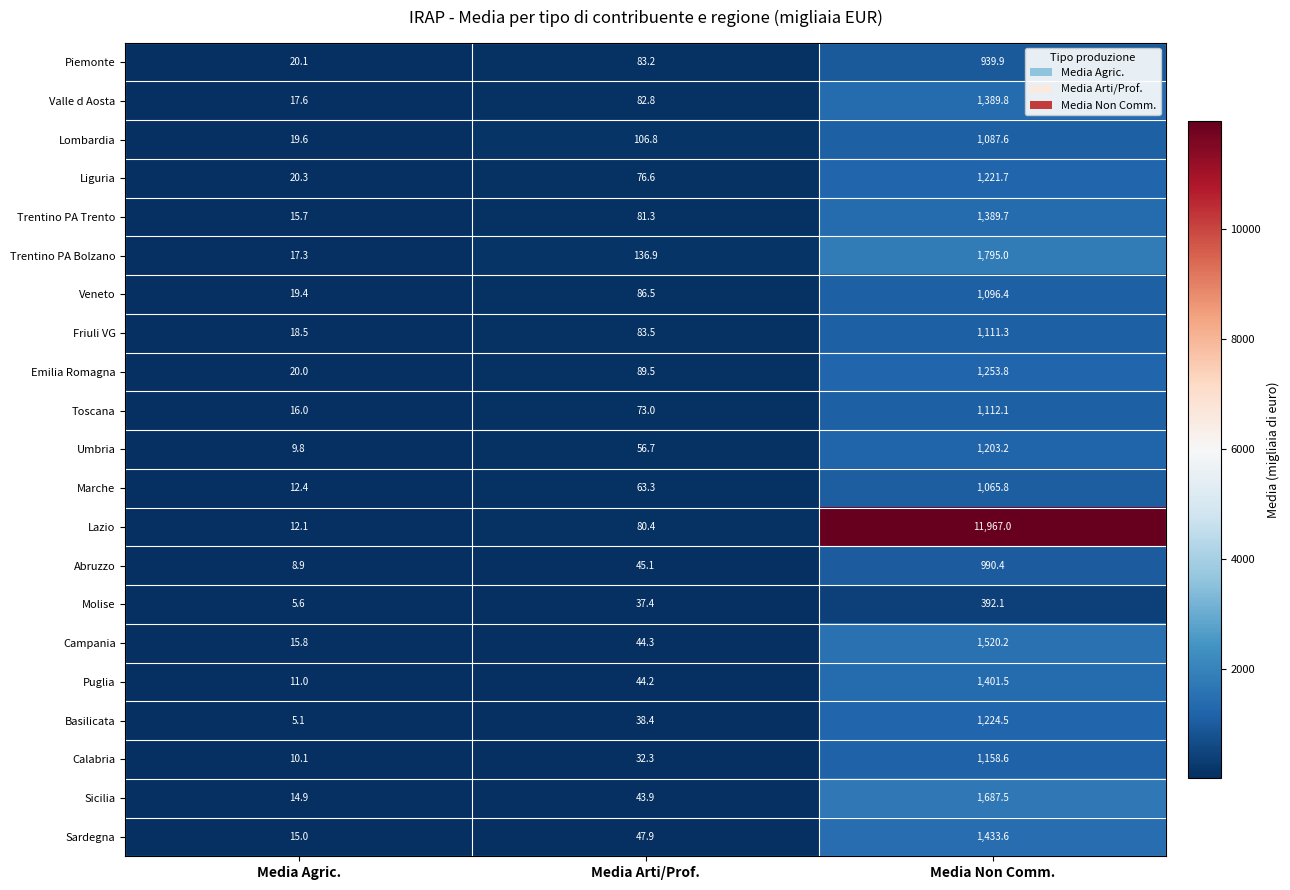

Which series has the largest total across all categories?

Lazio